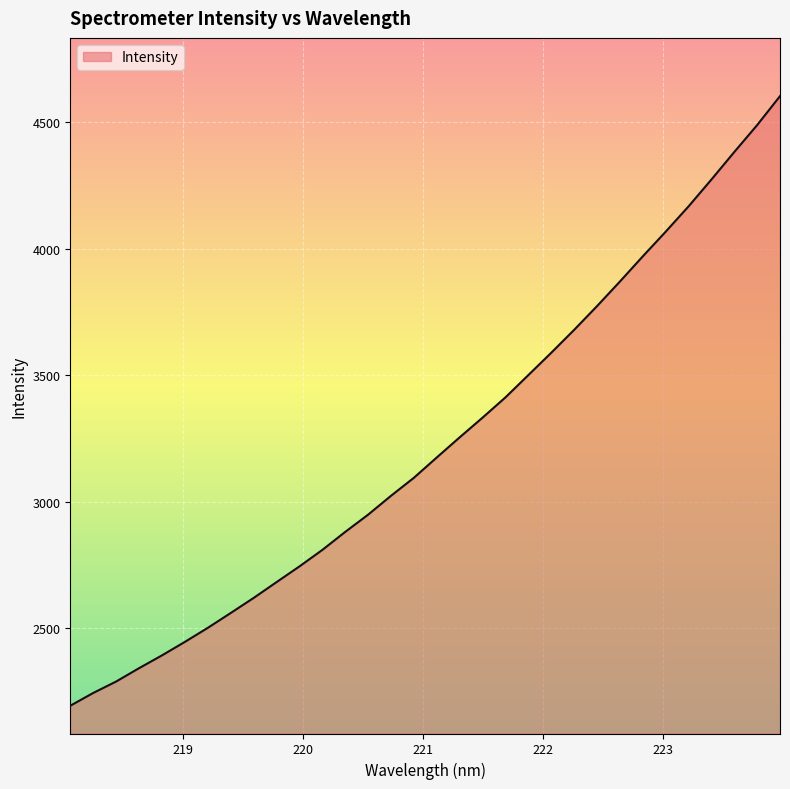

What is the minimum value shown in the chart?

2193.5